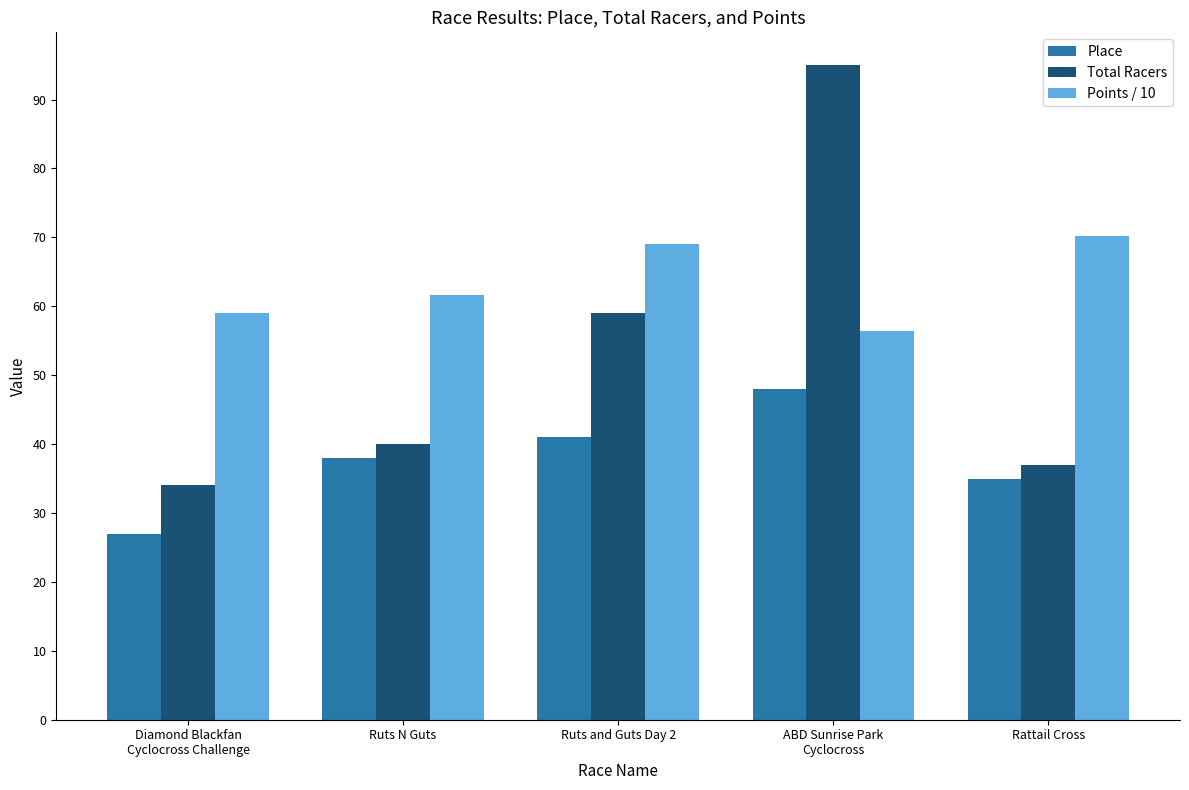

What are all the series names shown in the legend?

Place, Total Racers, Points / 10